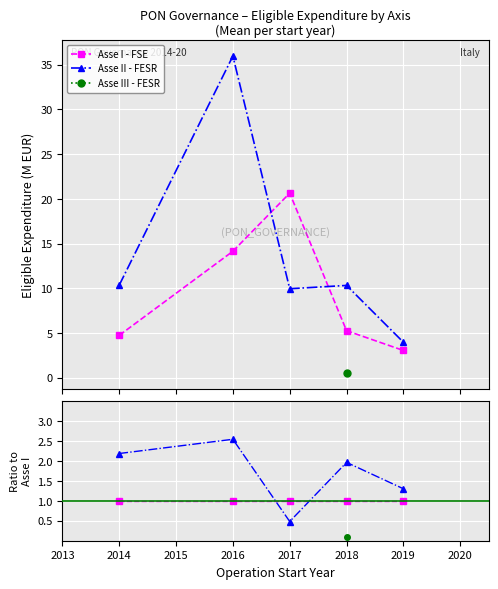

Reading right to left, transcribe all the data shown in this chart.

Asse I - FSE: 1.0	1.0	1.0	1.0	1.0
Asse II - FESR: 1.3	2.0	0.5	2.5	2.2